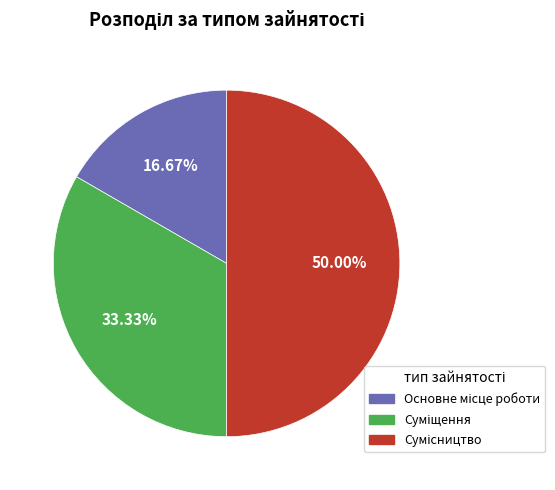

How many segments does this pie chart have?

3